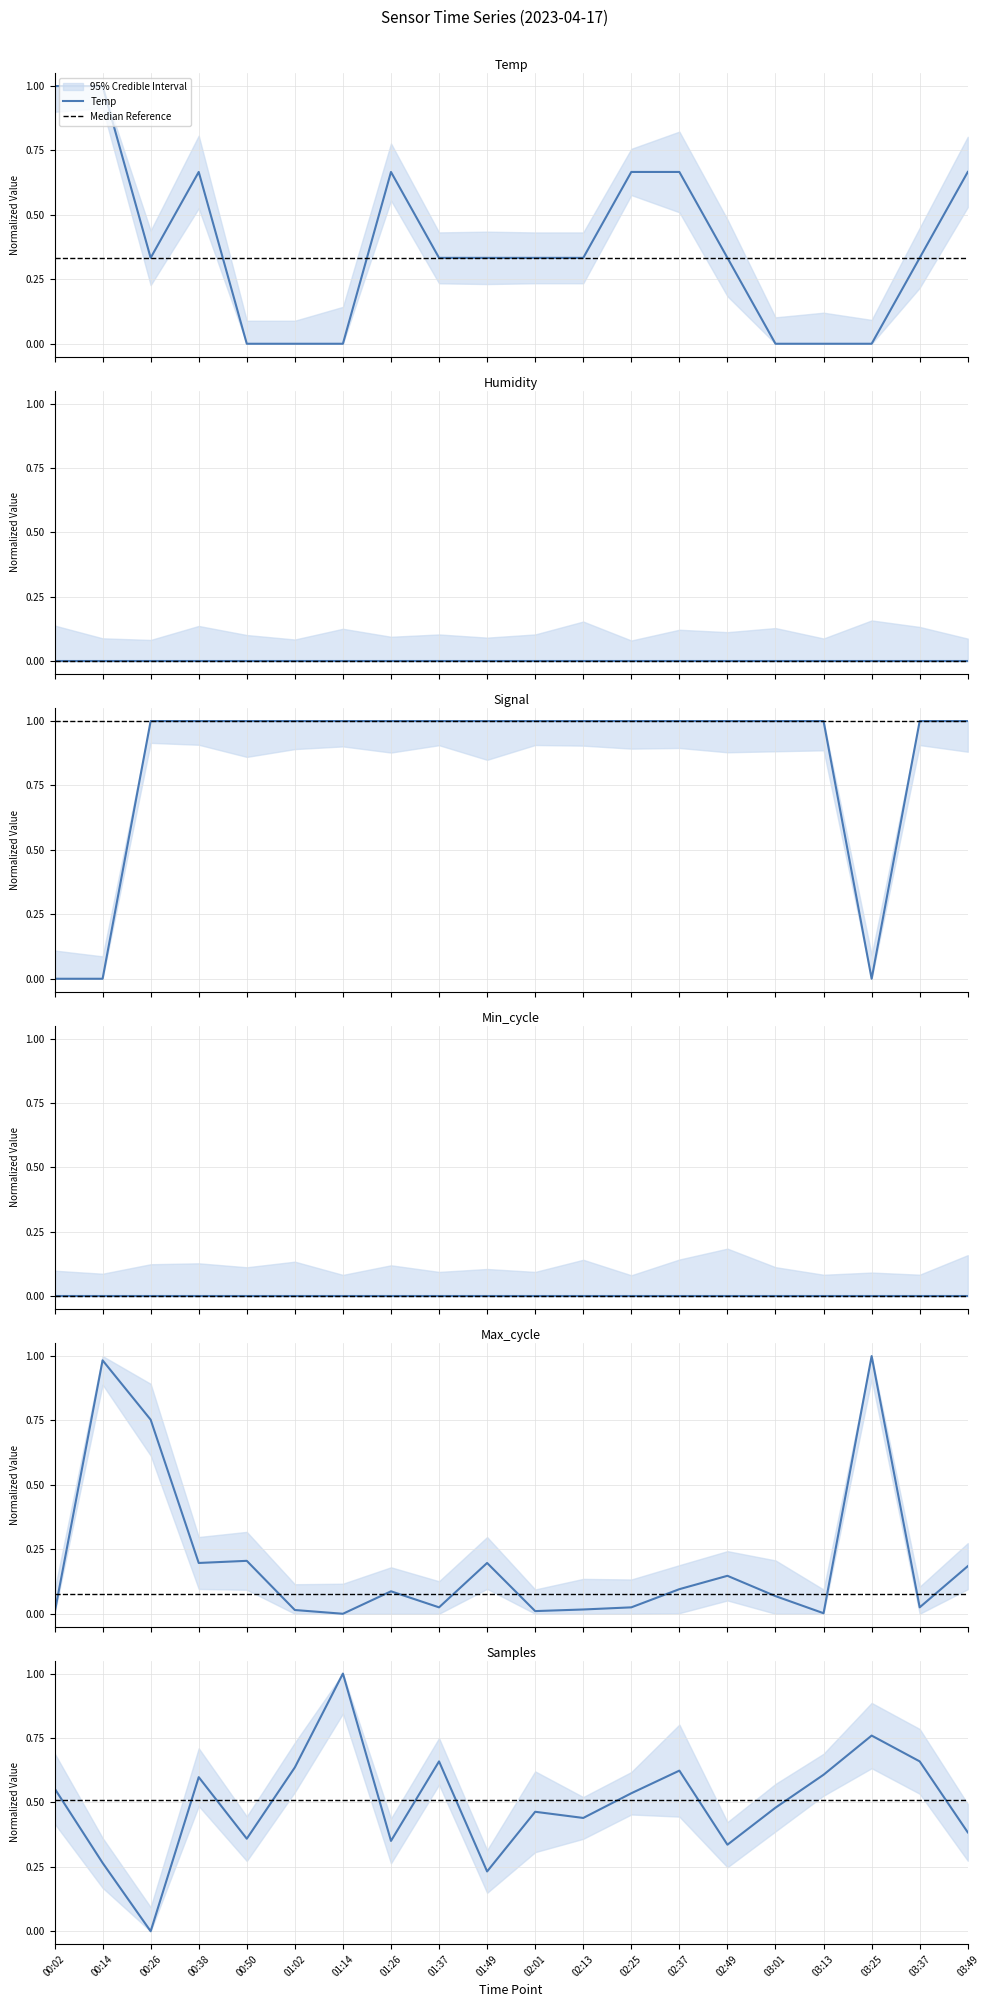

What is the value of the Samples point at the 12th from the left?

0.4